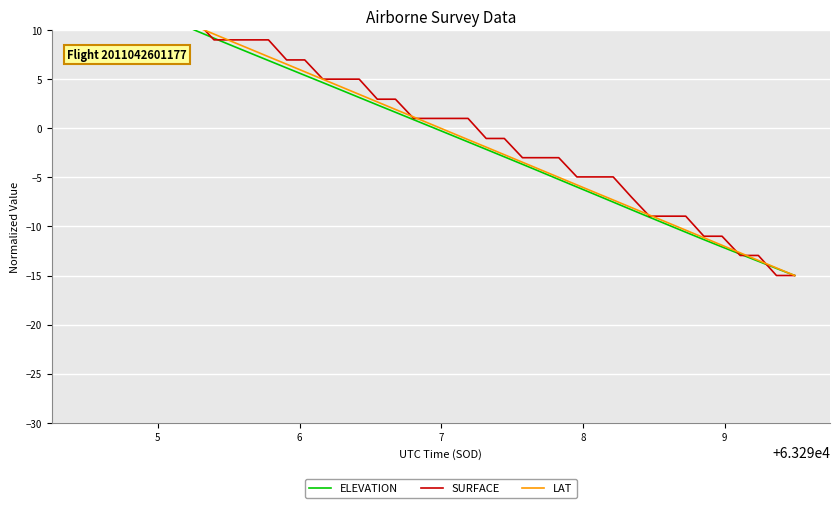

What are all the series names shown in the legend?

ELEVATION, SURFACE, LAT